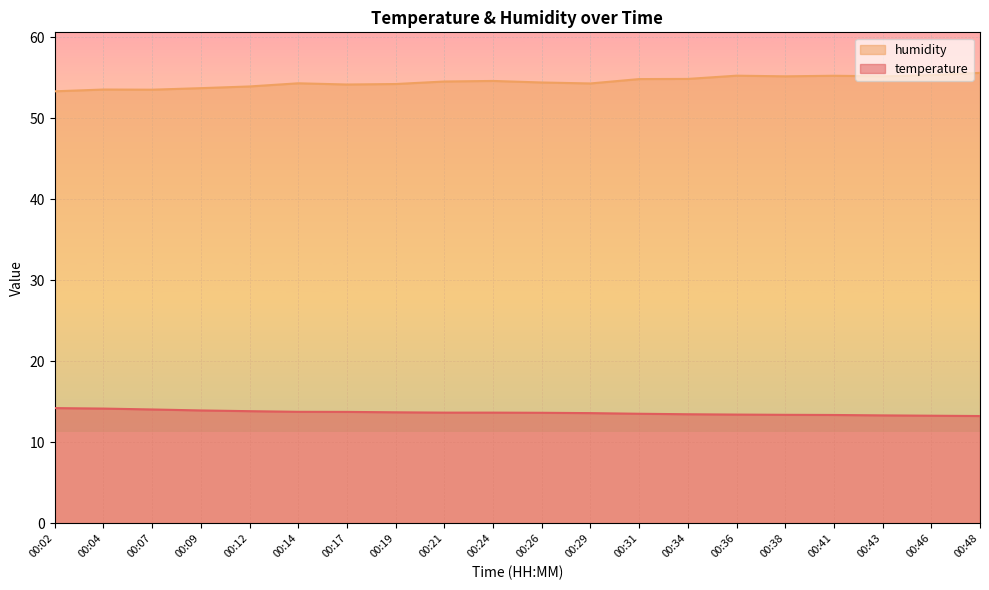

How many values in the humidity series exceed 54?

15